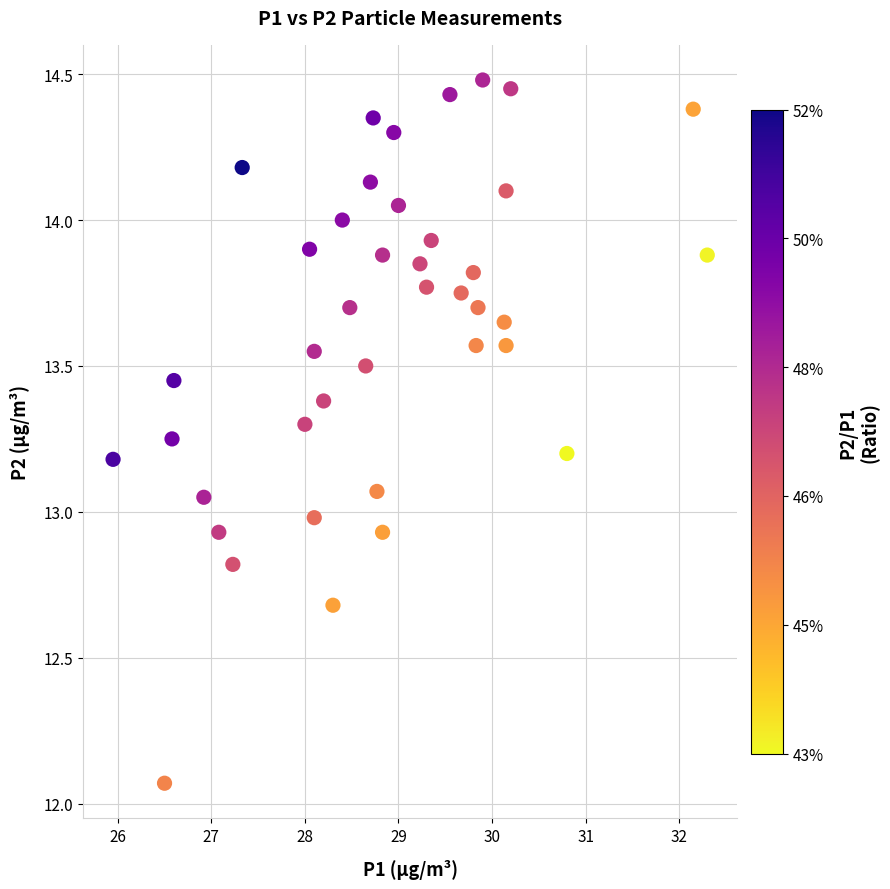

What is the range of X values (max minus min)?

6.3